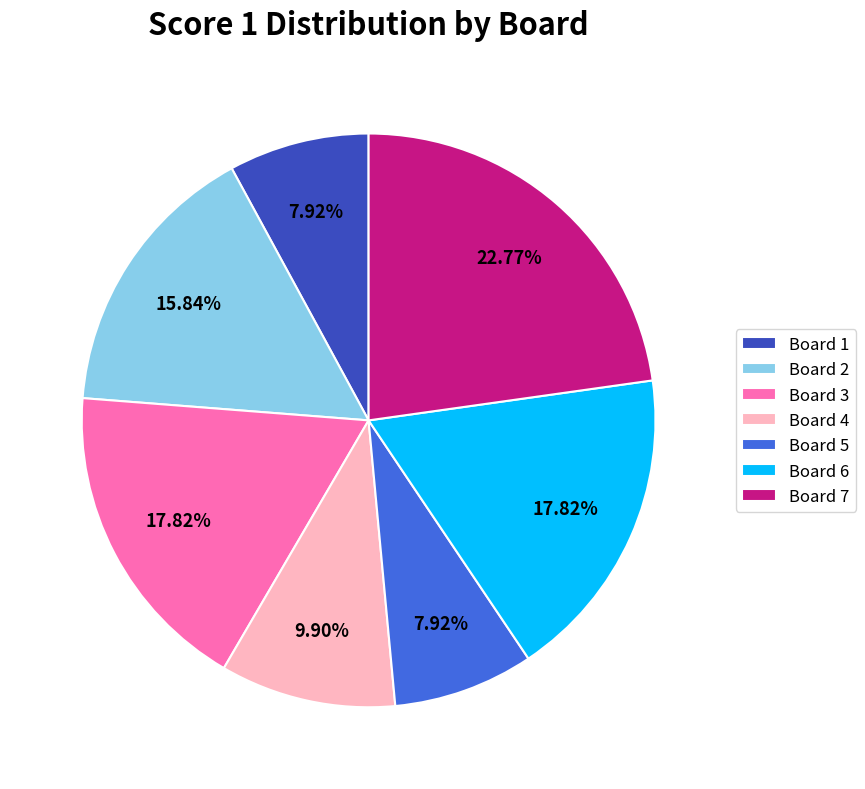

Is the sum of Board 6 and Board 2 greater than half?

No